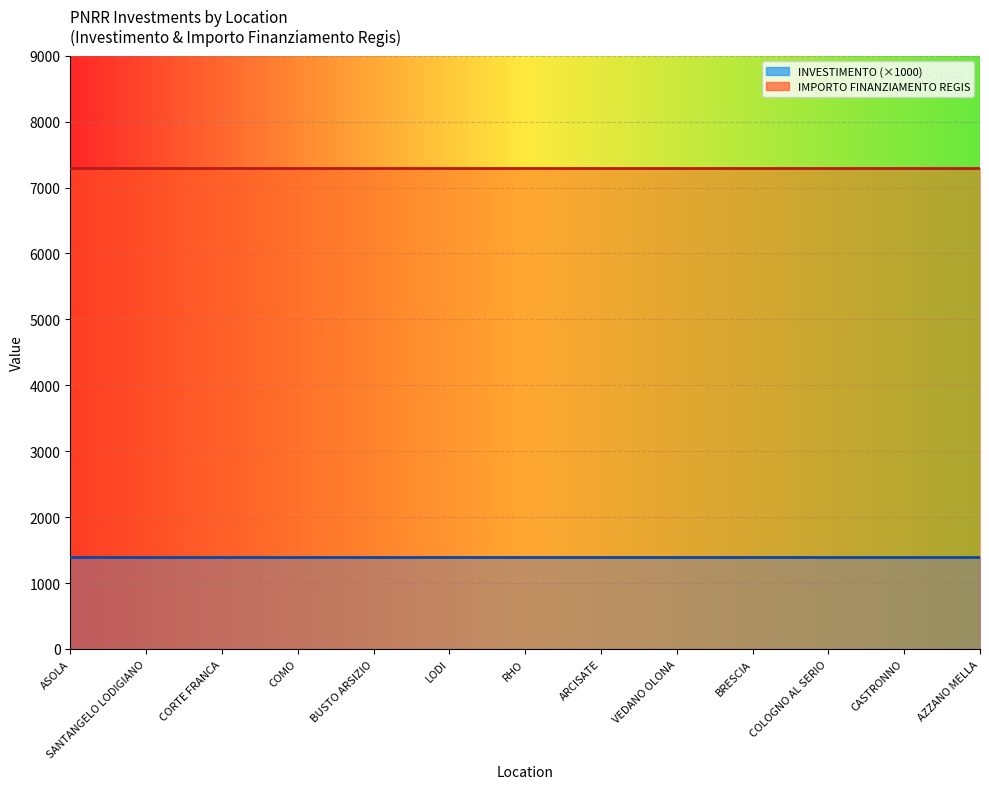

How many lines are shown in the chart?

2